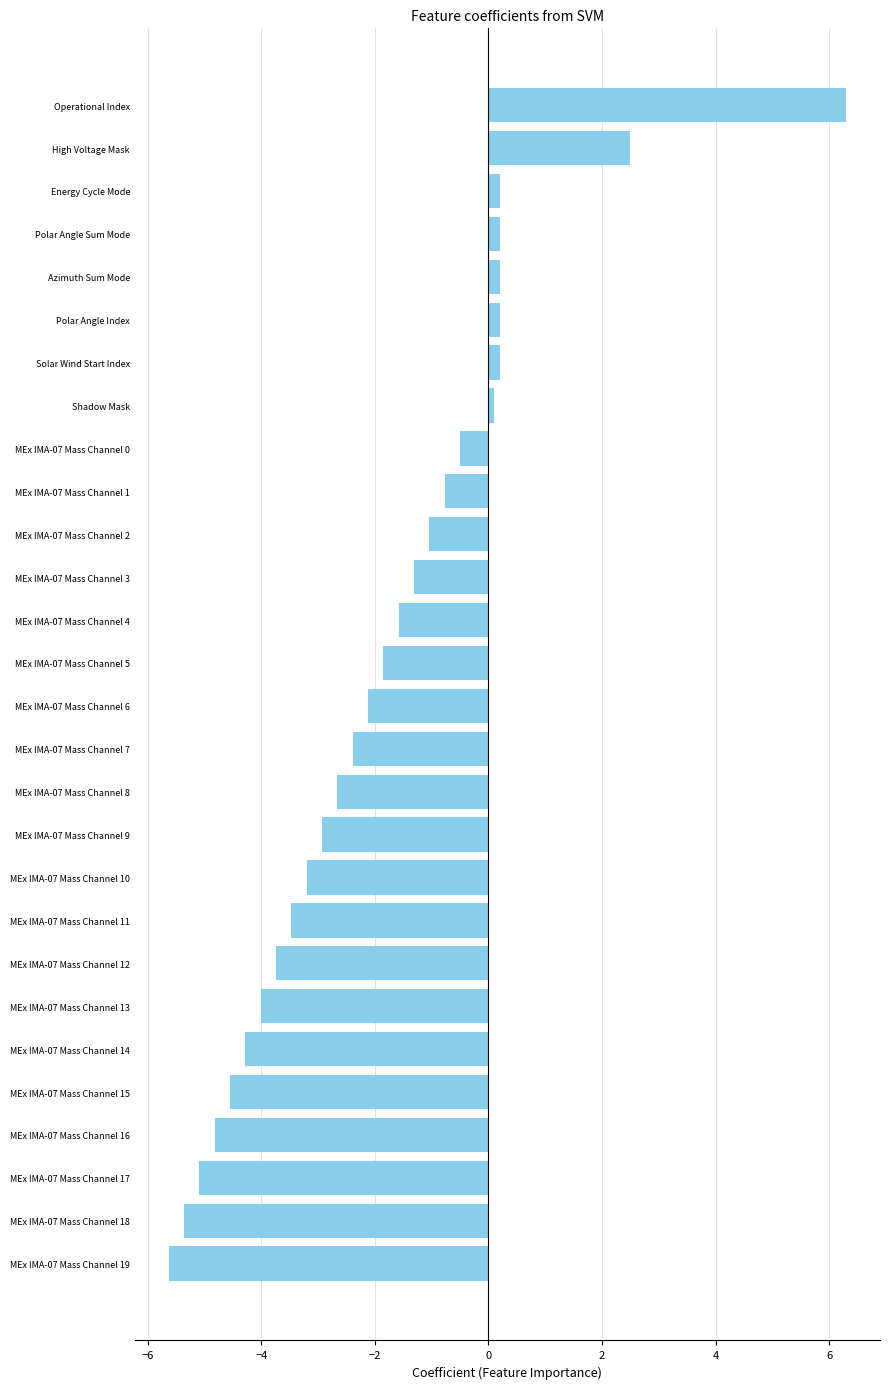

How many distinct data groups are displayed?

1